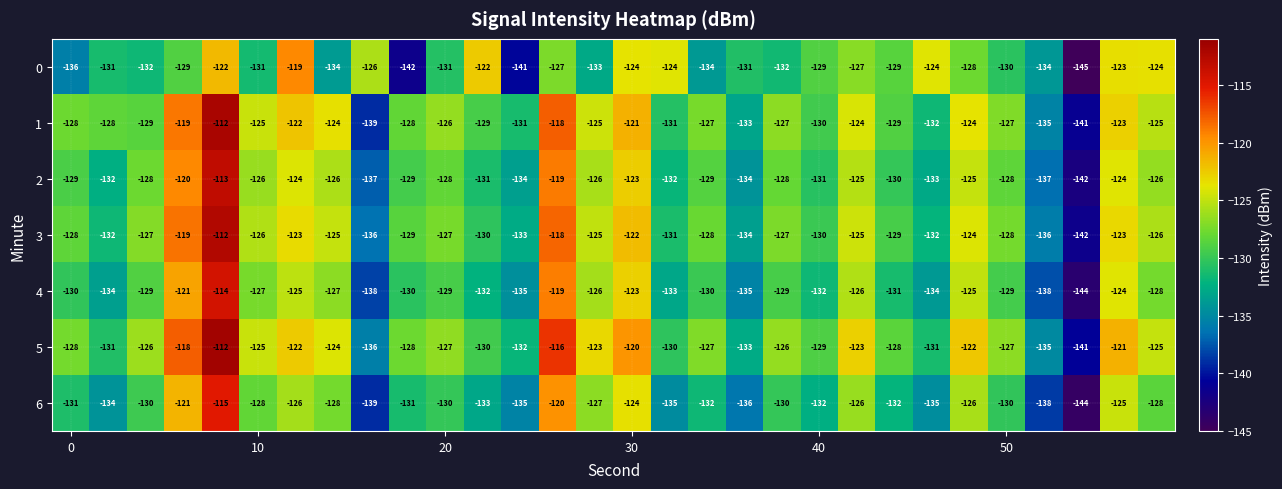

What is the minimum value shown in the chart?

-145